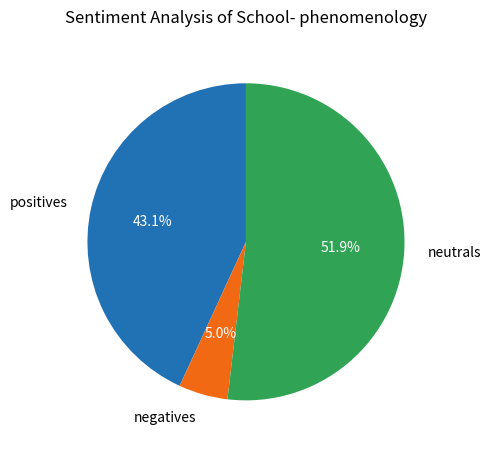

Combined, what portion of the pie is neutrals and negatives?

56.9%